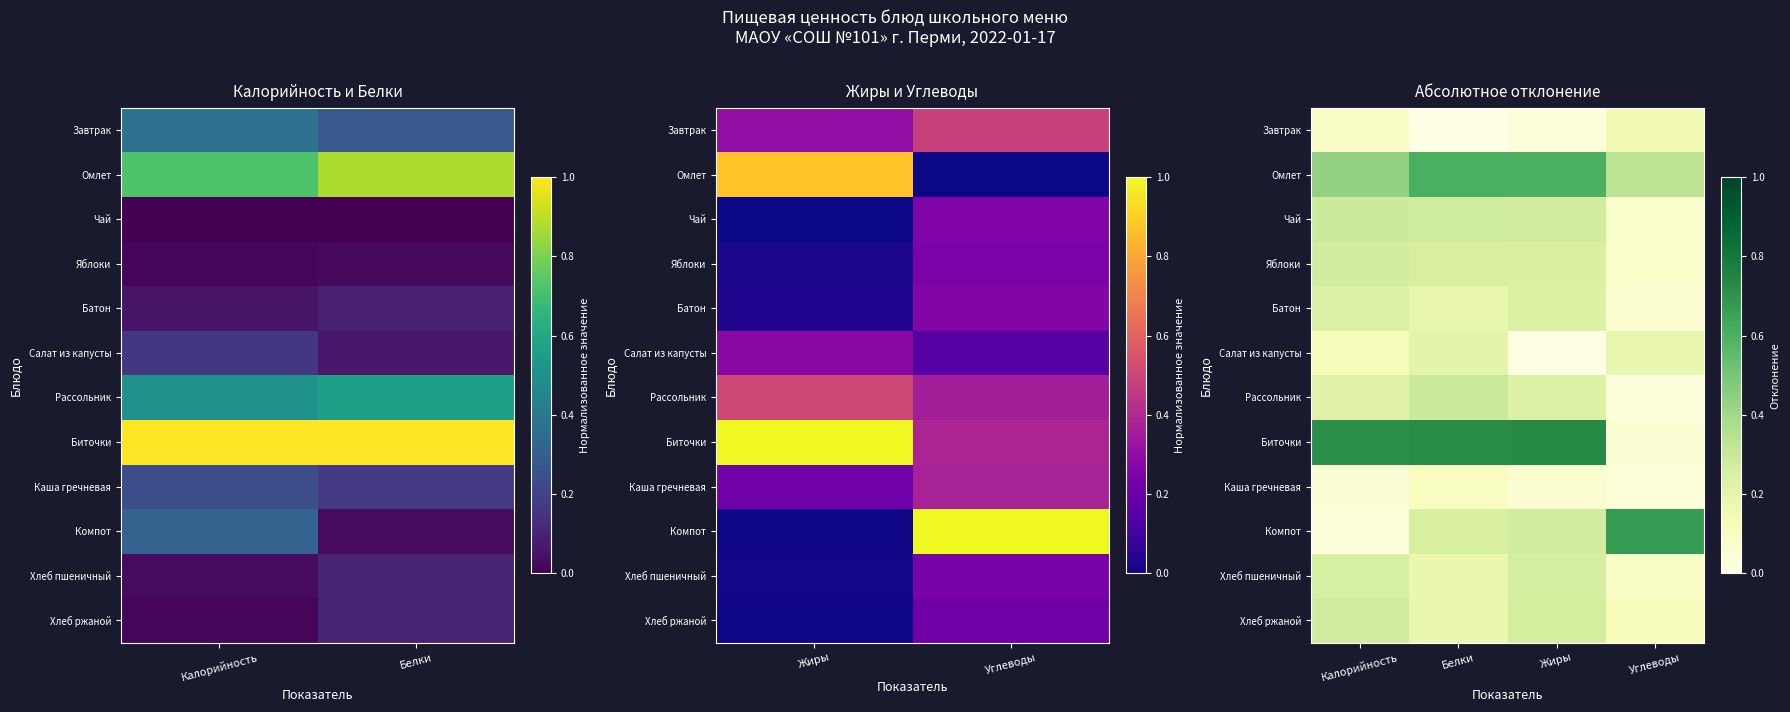

Which has a higher value, Белки or Углеводы?

Углеводы